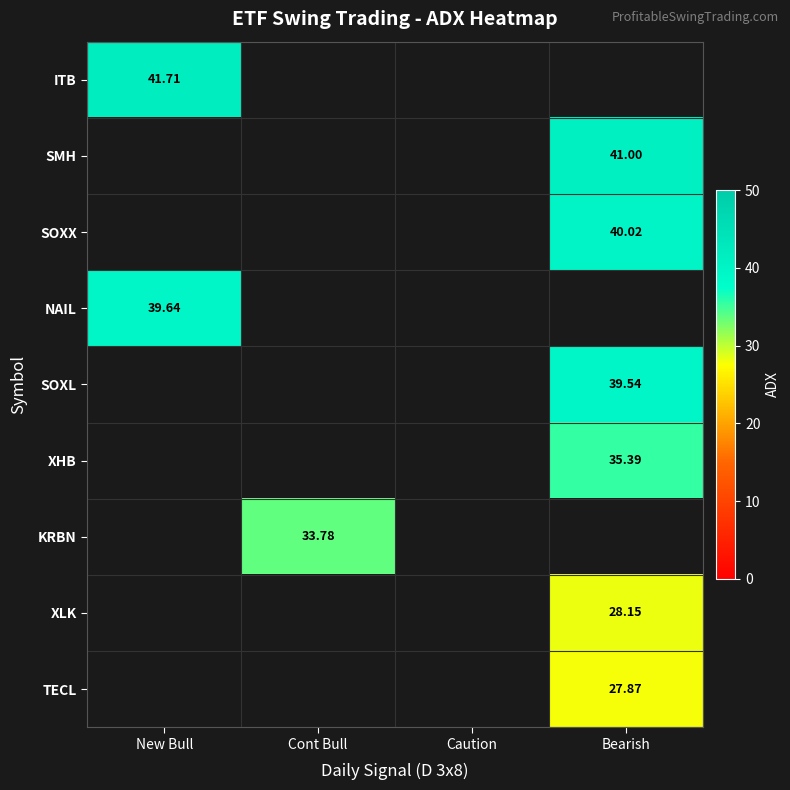

How many distinct data groups are displayed?

9